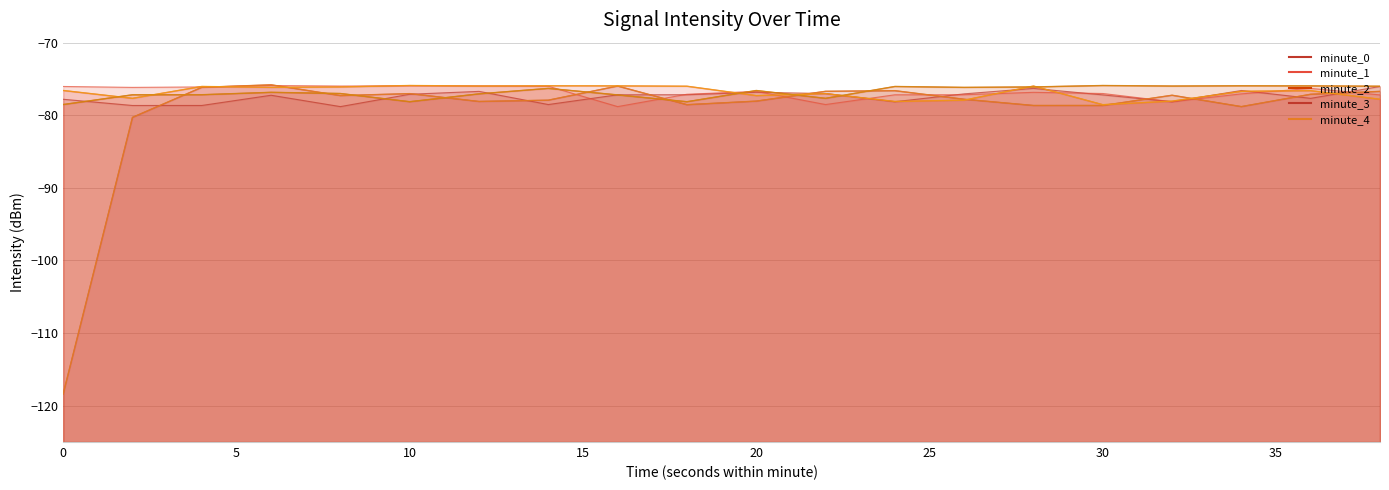

At which label is minute_3 closest to -77?

22